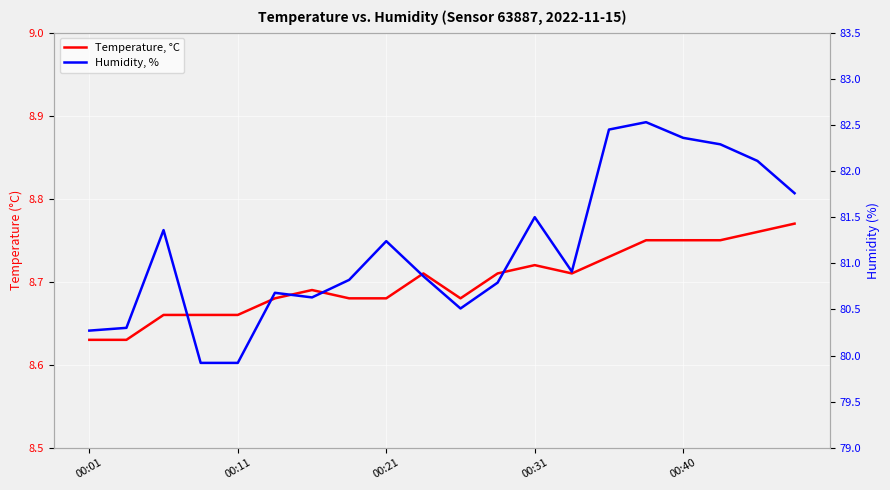

How many lines are shown in the chart?

2